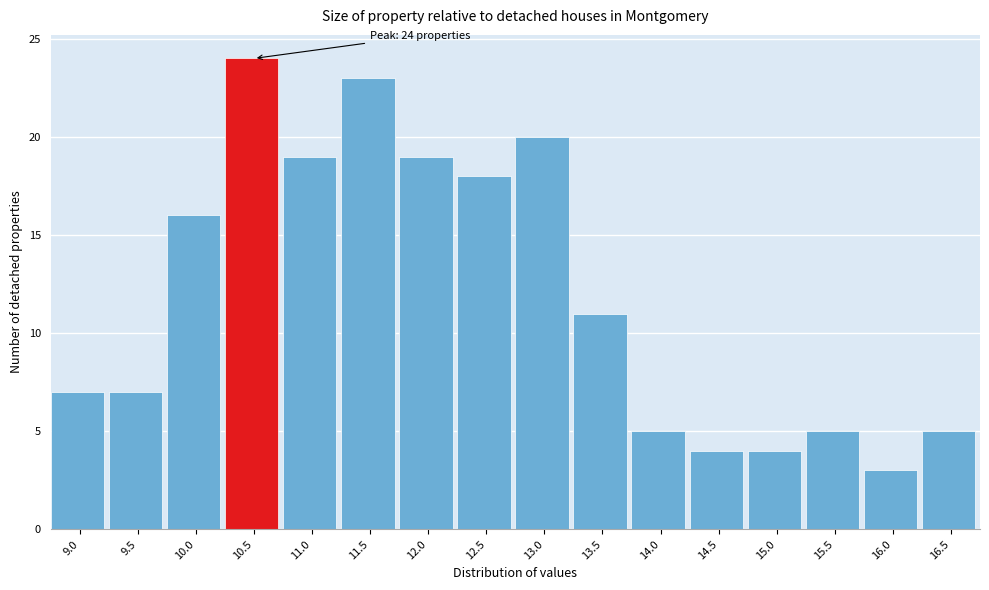

Reading left to right, what are all the values shown in this chart?

9.0=7	9.5=7	10.0=16	10.5=24	11.0=19	11.5=23	12.0=19	12.5=18	13.0=20	13.5=11	14.0=5	14.5=4	15.0=4	15.5=5	16.0=3	16.5=5